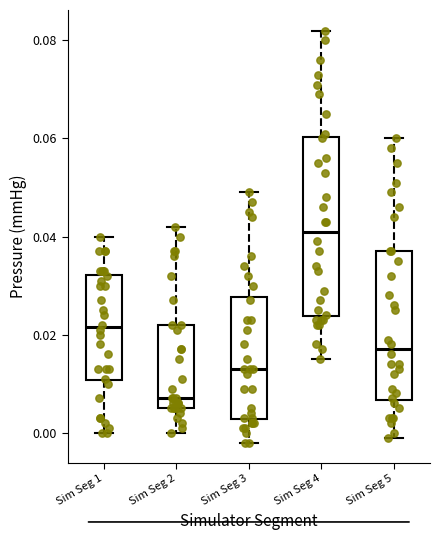

Where is the lower edge of the box for Sim Seg 1 on the y-axis? The values are not printed on the chart, so give them approximately, as read against the axis.

0.010